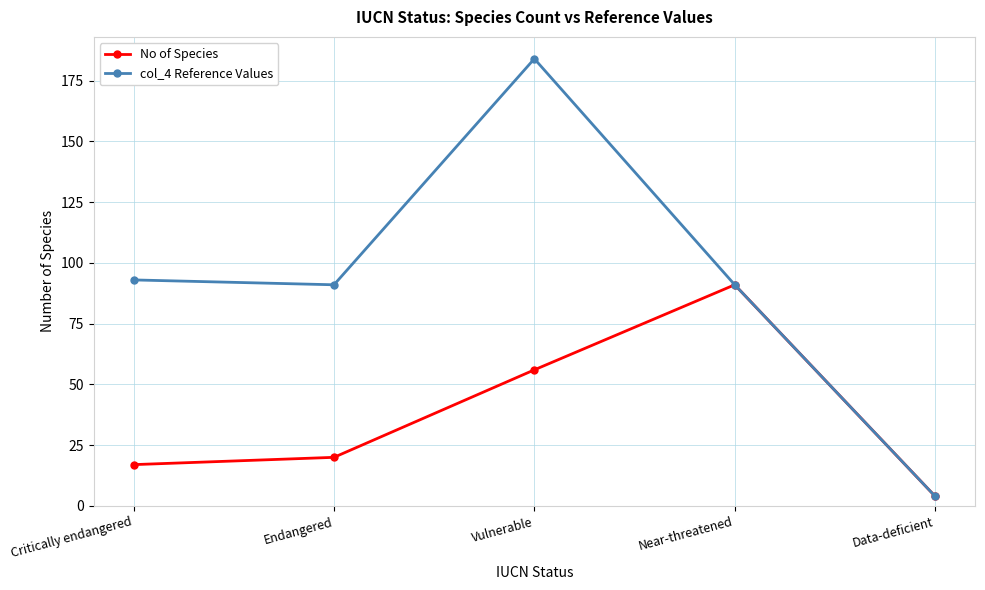

In No of Species, how many points are higher than both neighbors (excluding endpoints)?

1